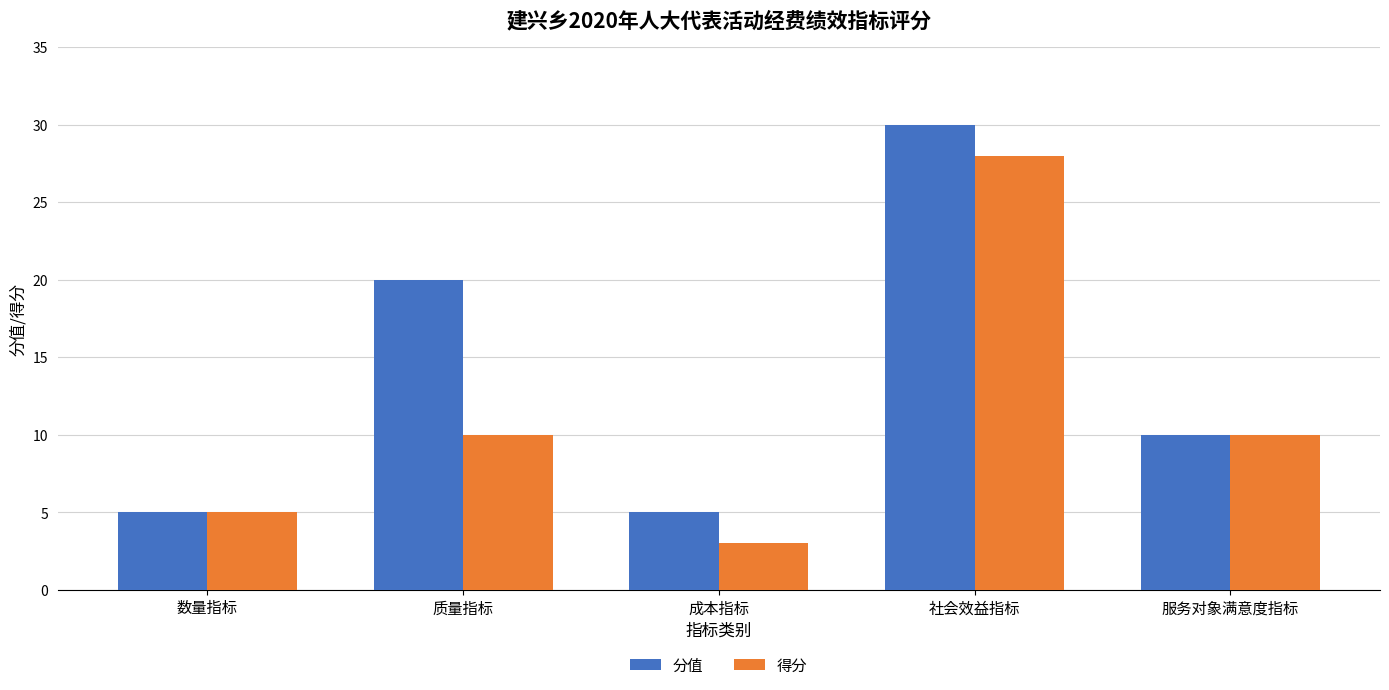

What position from the left is 质量指标?

2